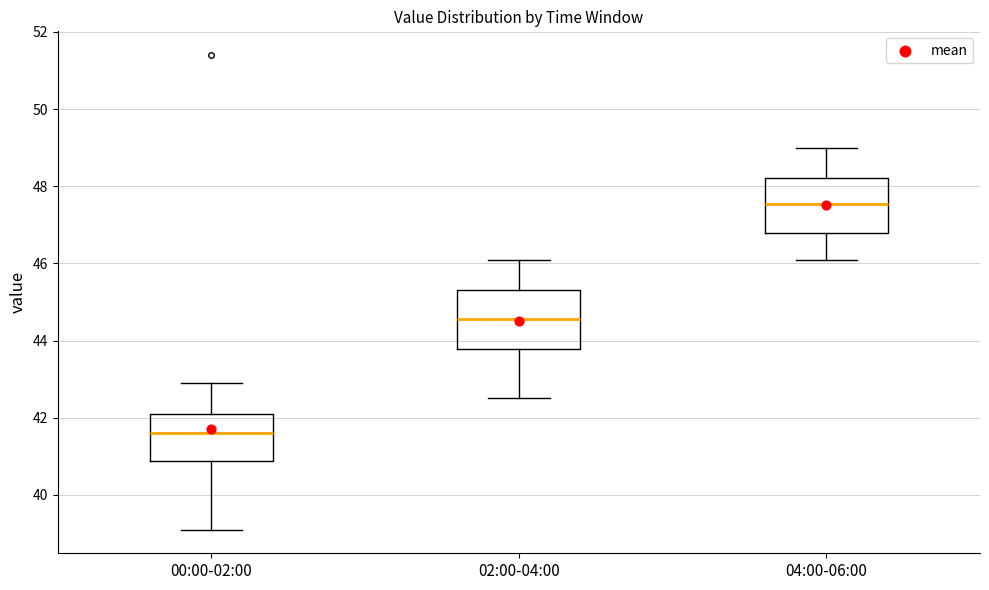

Reading left to right, read every box against the y-axis: the position of its median line, the range the box covers, and the ends of its whiskers. The values are not printed on the chart, so give them approximately, as read against the axis.

00:00-02:00: median 41.6, box 40.8 to 42.2, whiskers 39.2 to 43.0
02:00-04:00: median 44.6, box 43.8 to 45.4, whiskers 42.6 to 46.2
04:00-06:00: median 47.6, box 46.8 to 48.2, whiskers 46.2 to 49.0